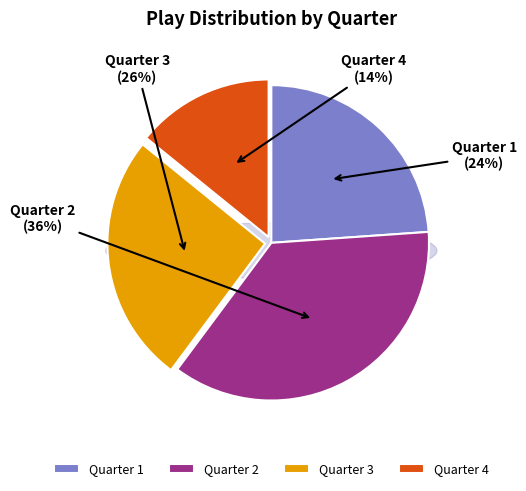

Is it true that Quarter 4 is 3% of the pie?

False